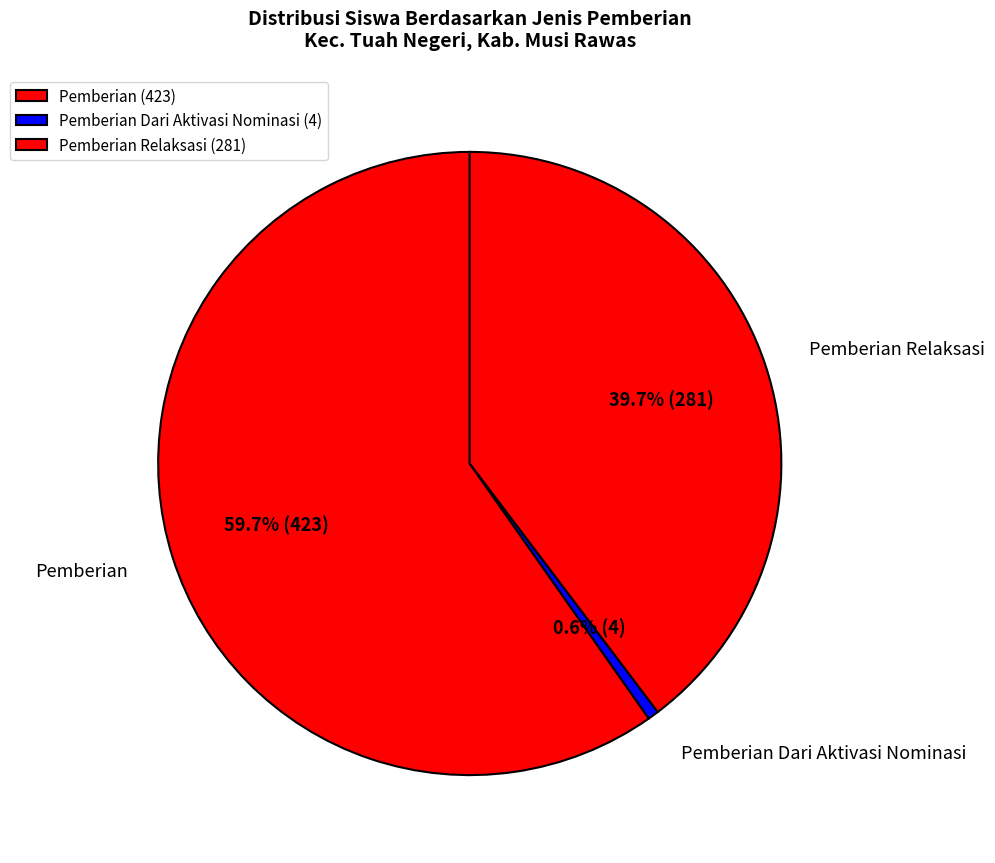

Which has a higher value, Pemberian or Pemberian Dari Aktivasi Nominasi?

Pemberian